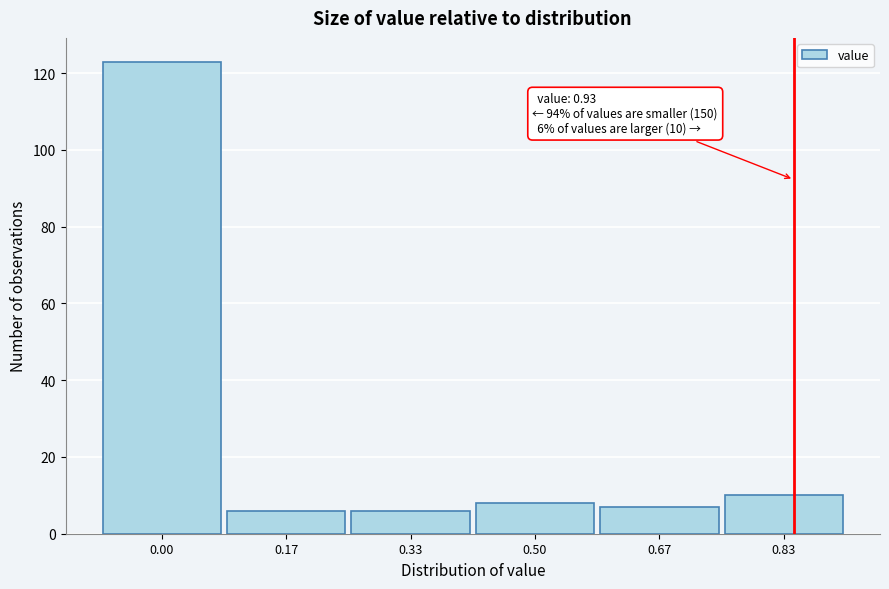

Reading left to right, transcribe all the data shown in this chart.

123	6	6	8	7	10